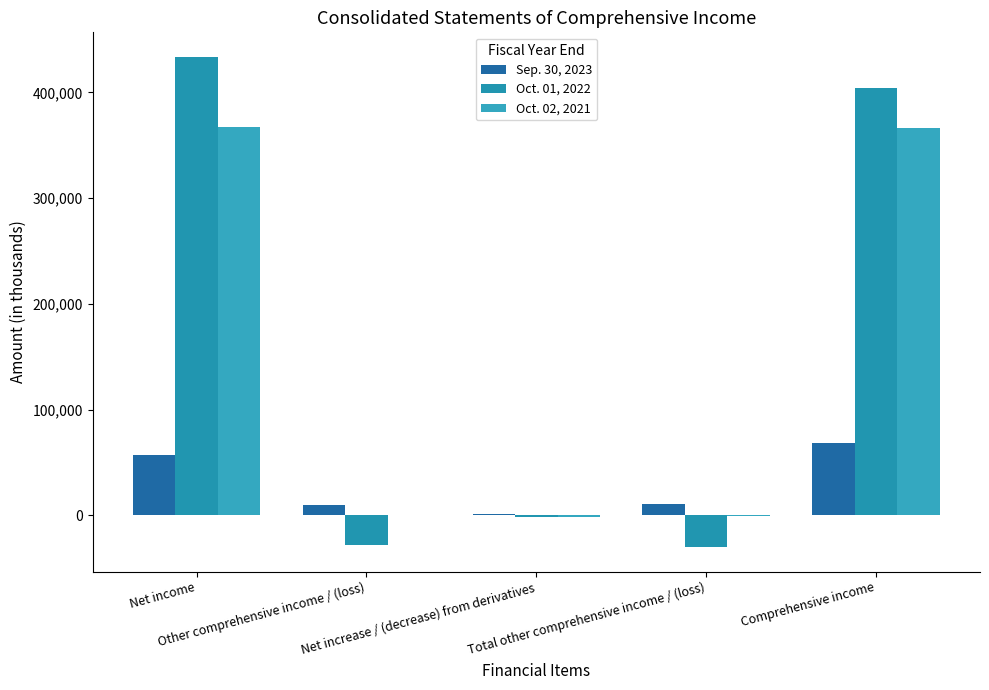

Is the value of Oct. 02, 2021 at Total other comprehensive income / (loss) greater than the value of Sep. 30, 2023 at Comprehensive income?

No